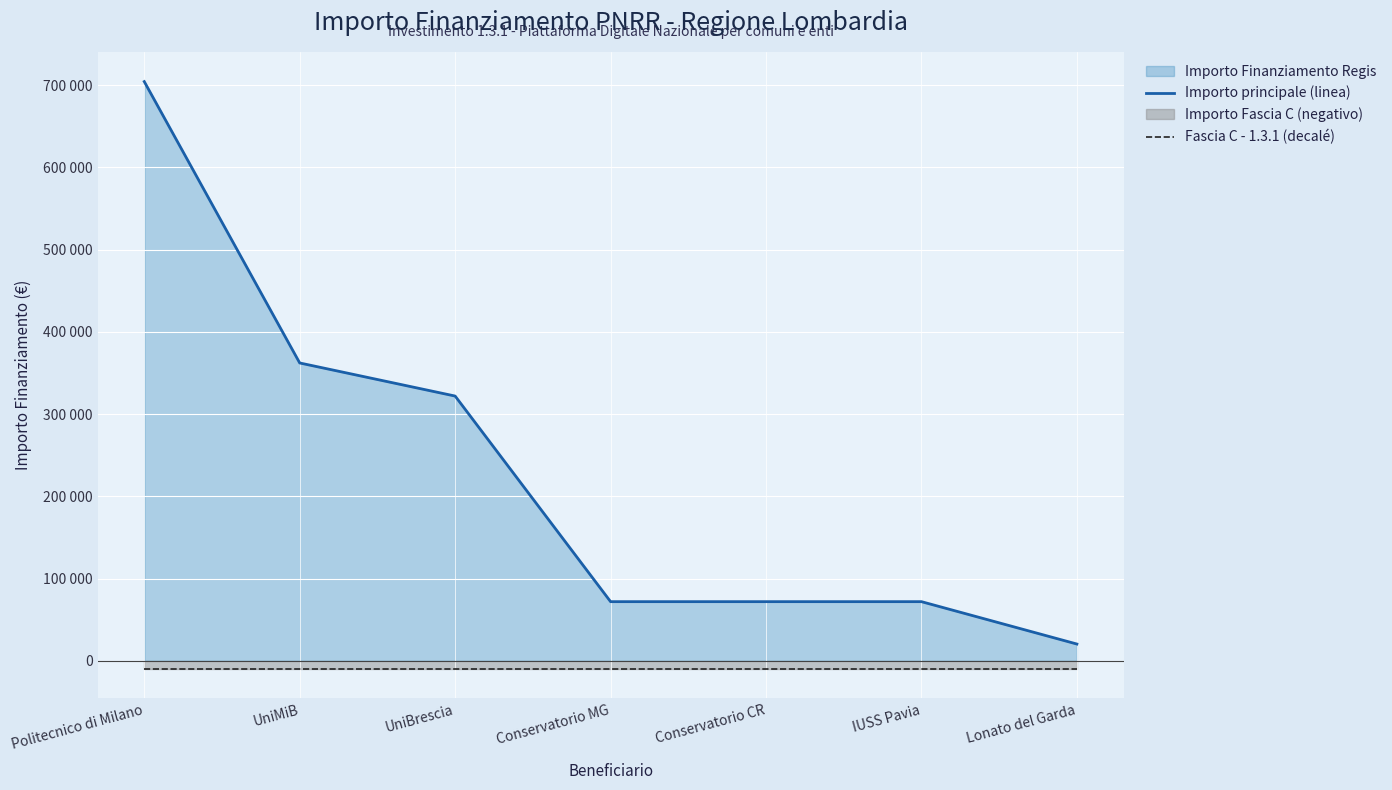

True or false: Importo principale (linea) and Fascia C - 1.3.1 (decalé) intersect in this chart.

False